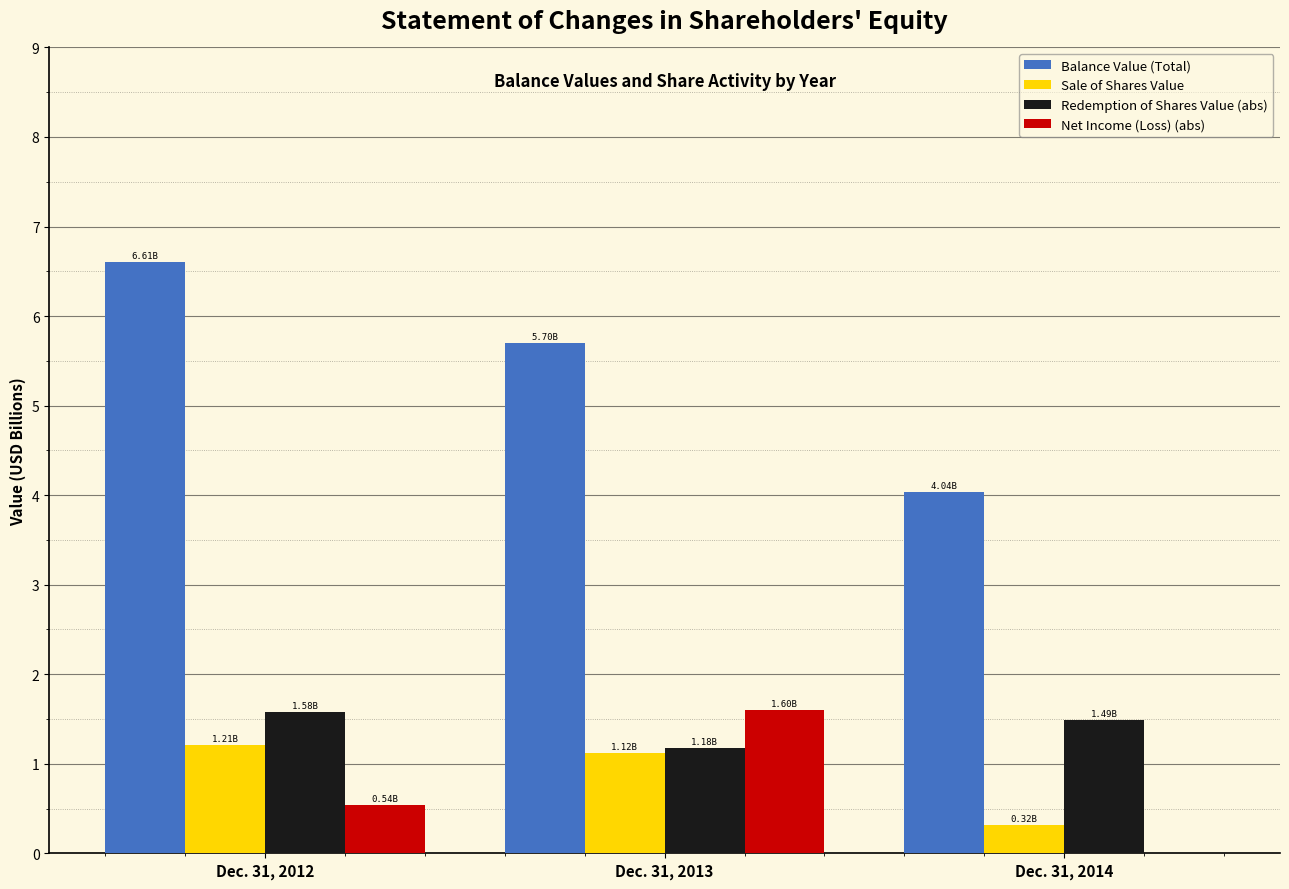

How many data points does each series have?

3